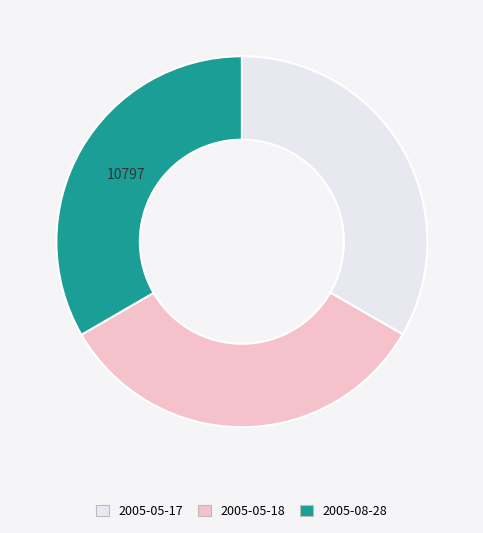

Is it true that 2005-05-17 is 41% of the pie?

False